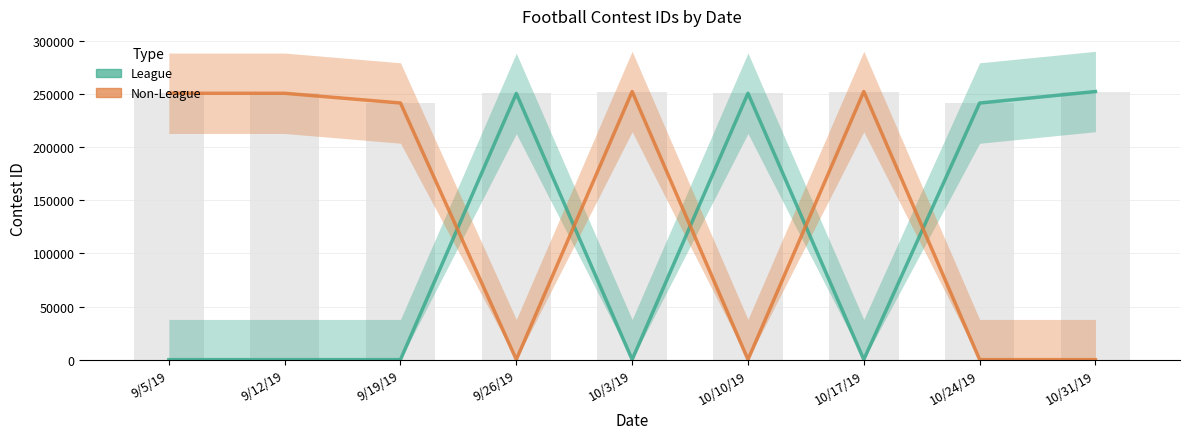

At which category is the sum across all series the highest?

10/31/19